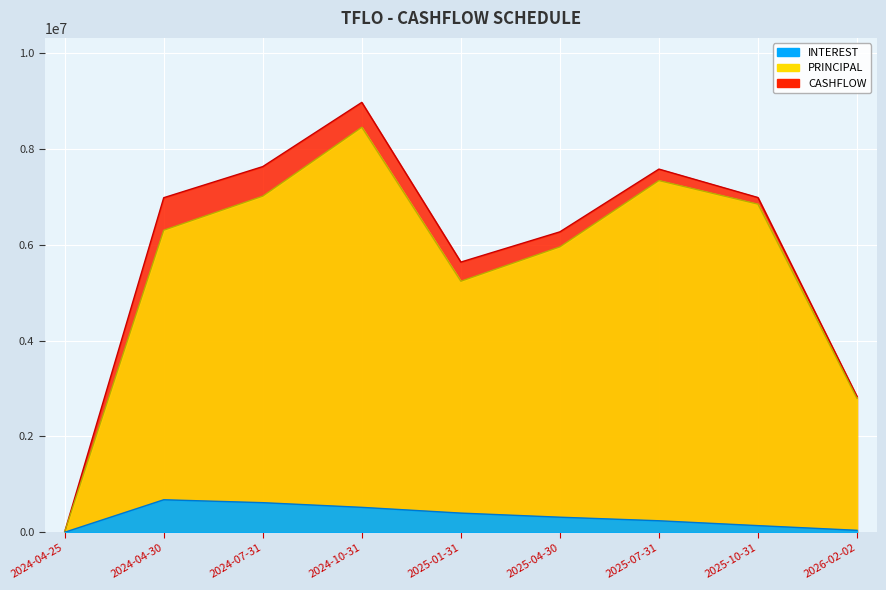

What is the maximum value for INTEREST?

678111.1